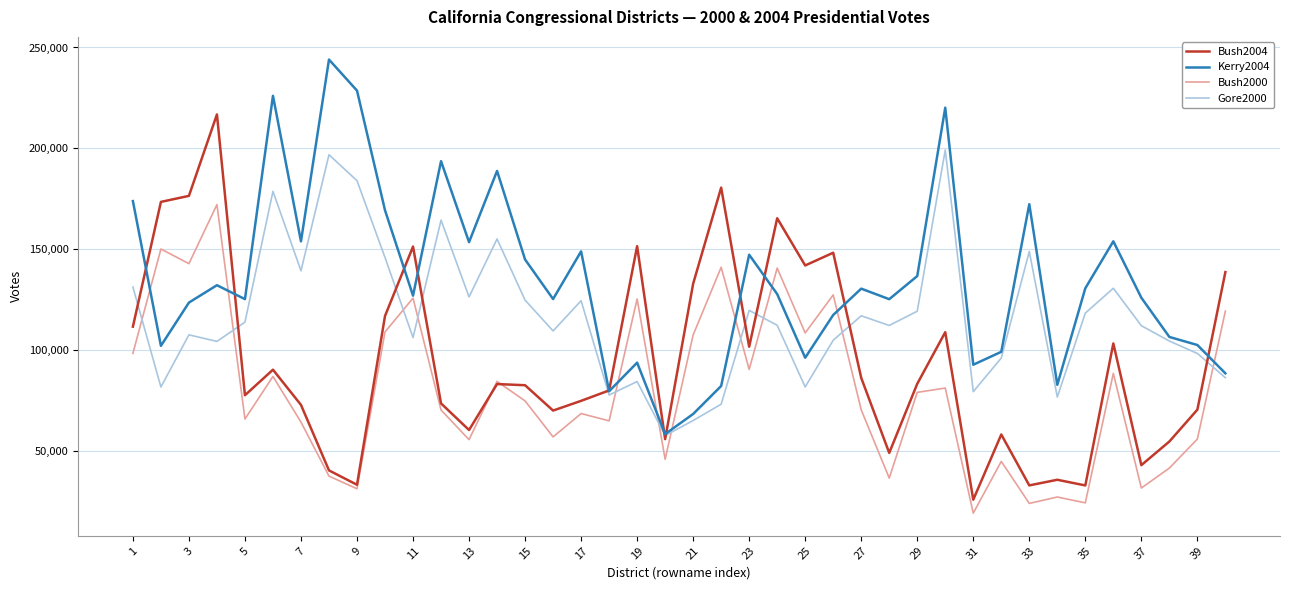

What are all the series names shown in the legend?

Bush2004, Kerry2004, Bush2000, Gore2000